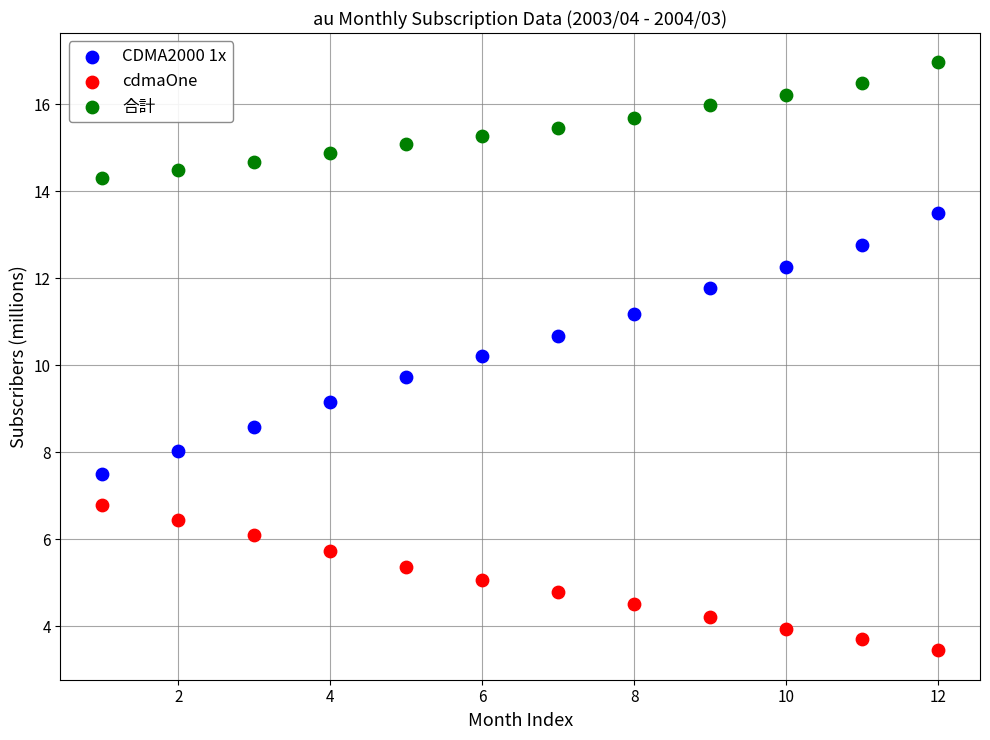

Which series contains the lowest Y value?

cdmaOne